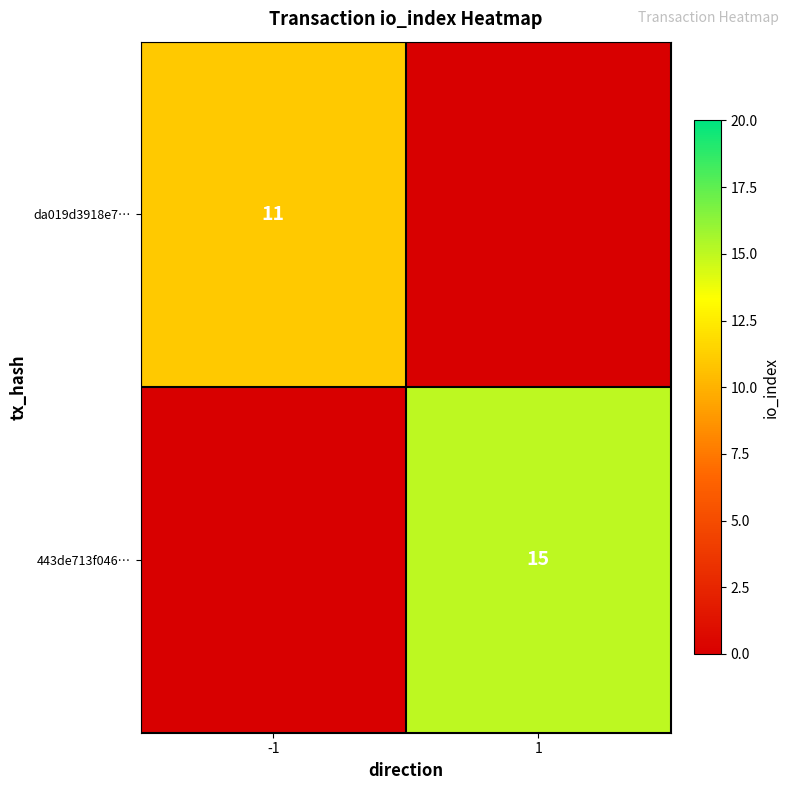

True or false: da019d3918e7… has a value of 11 at -1.

True